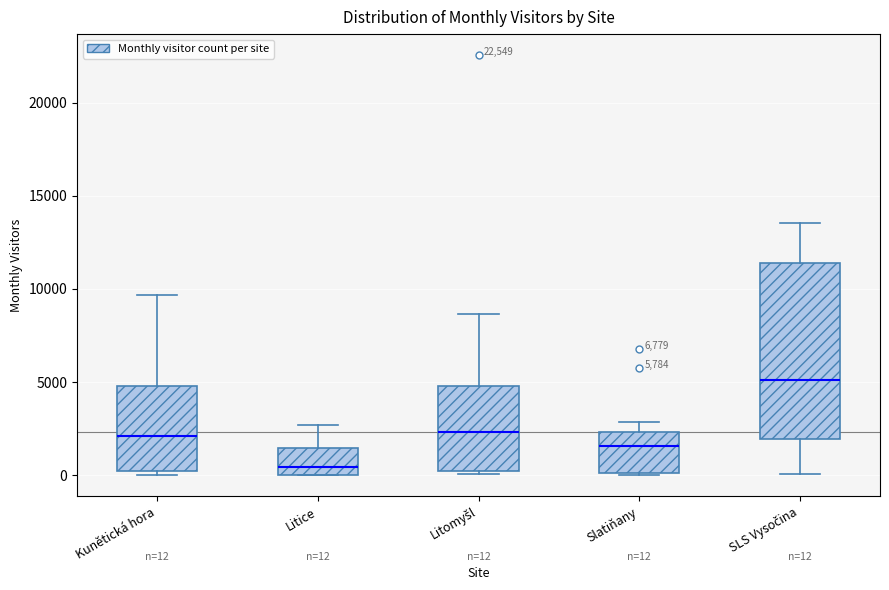

Comparing the boxes themselves (not the whiskers), which one is the tallest?

SLS Vysočina